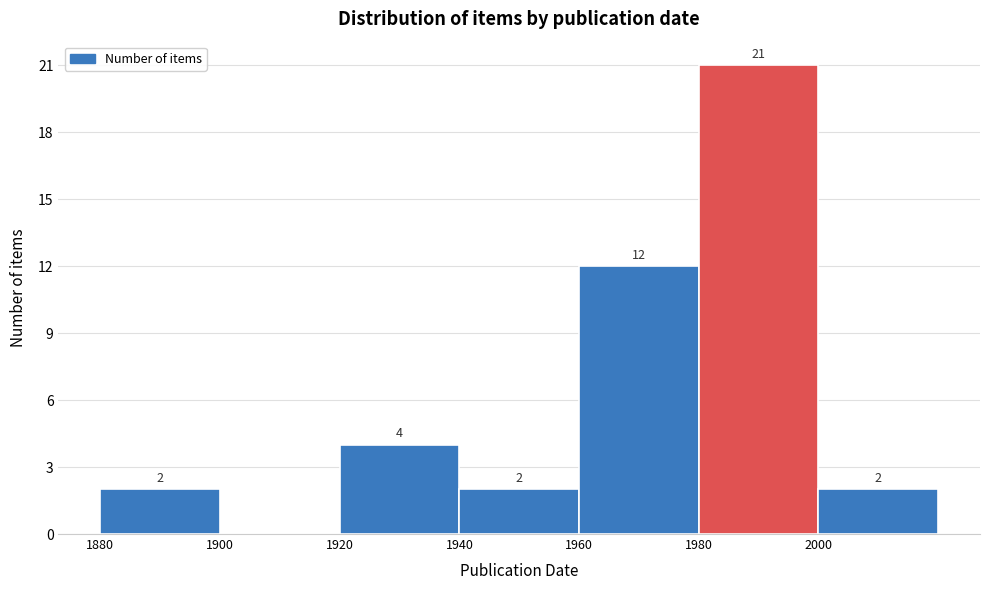

Which range on the x-axis has the tallest bar?

1980 to 2000